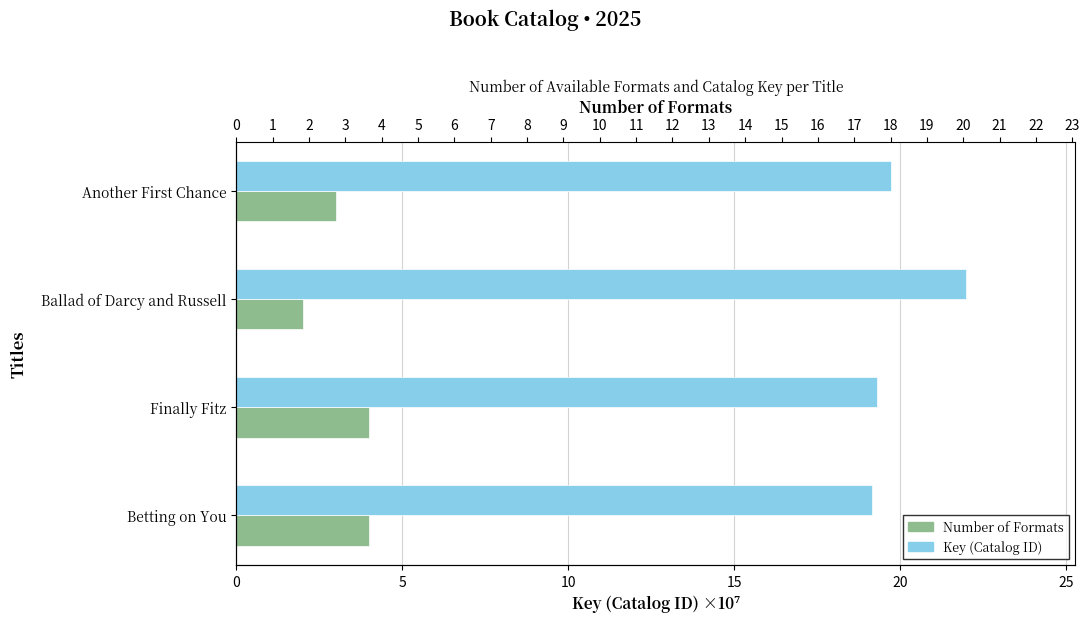

List the series in order of their overall mean, highest first.

Key (Catalog ID), Number of Formats